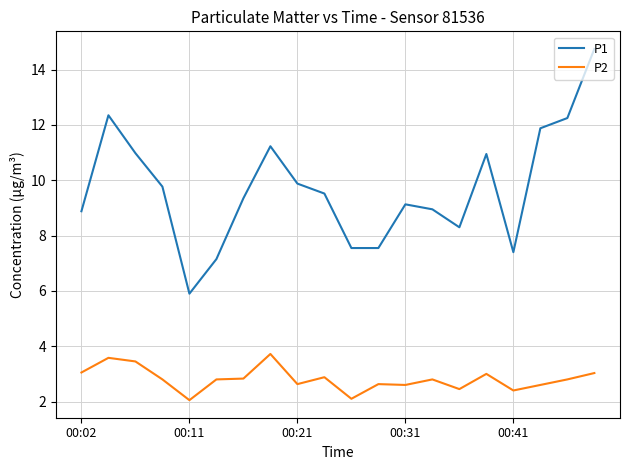

Which series has the widest spread of values?

P1